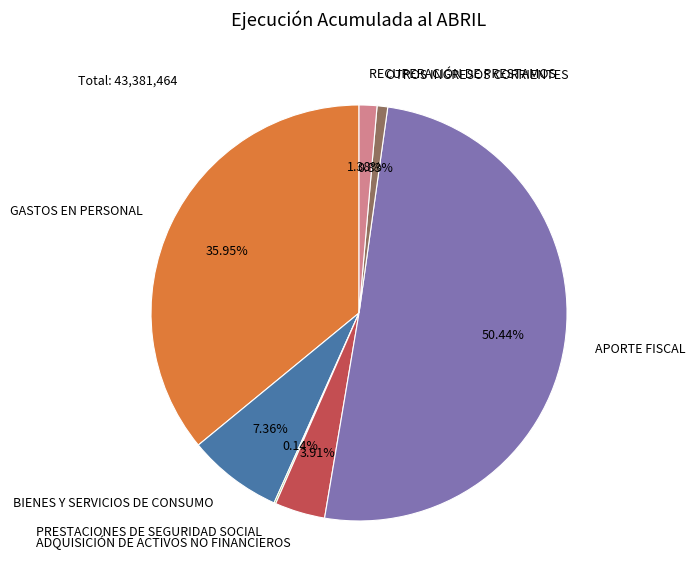

Is it true that GASTOS EN PERSONAL is 36% of the pie?

True